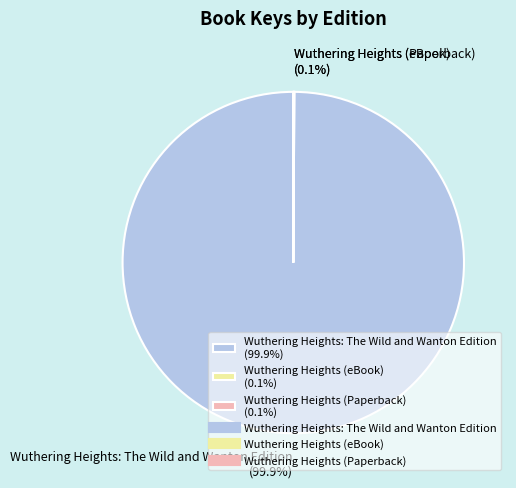

Is there any slice that represents more than half of the pie?

Yes